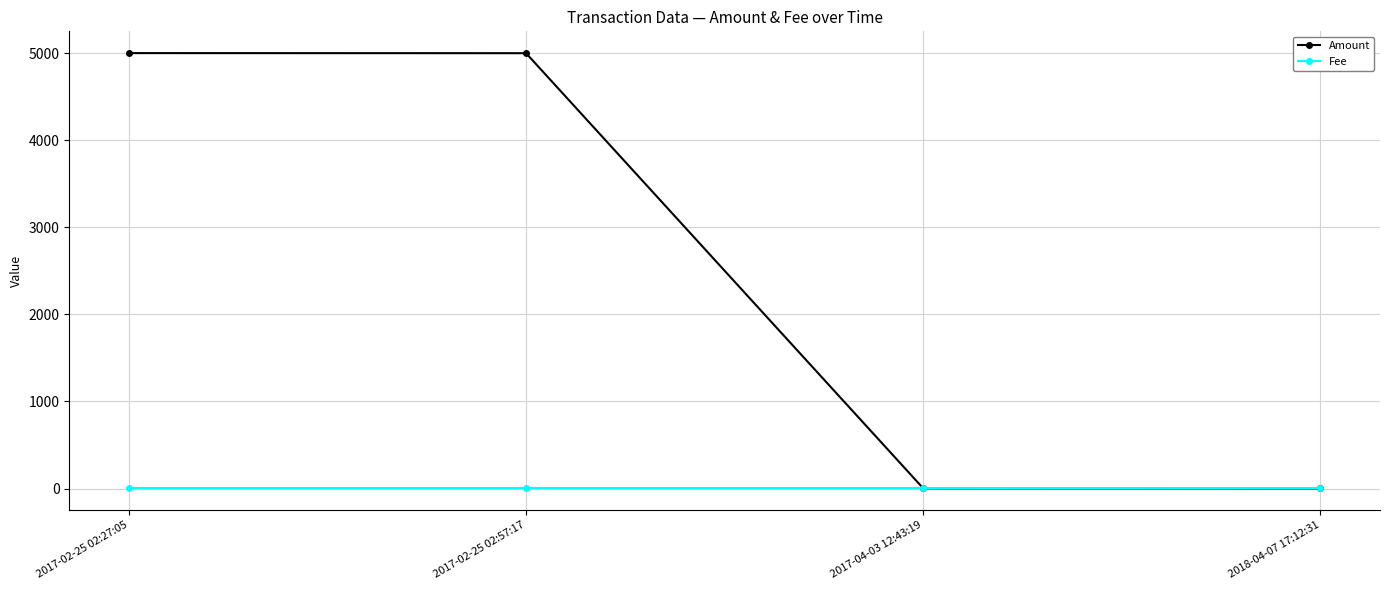

What is the spread (max minus min) of values at 2017-02-25 02:57:17?

4997.0